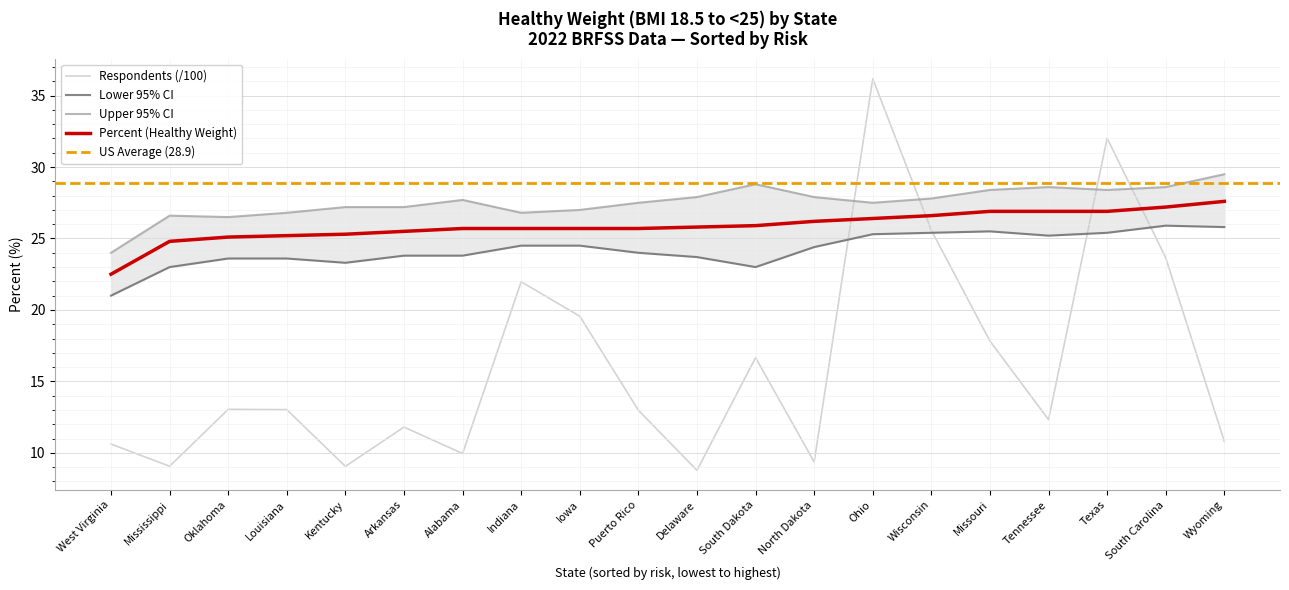

How many values in the Upper 95% CI series exceed 27?

14